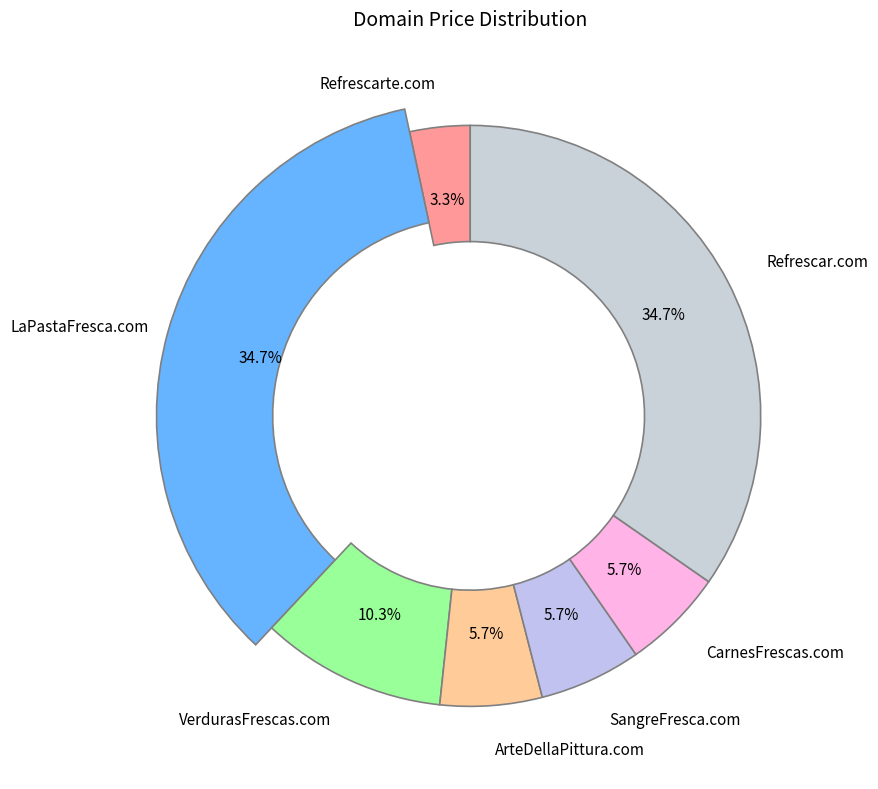

What percentage is the VerdurasFrescas.com slice, to the nearest percent?

10%